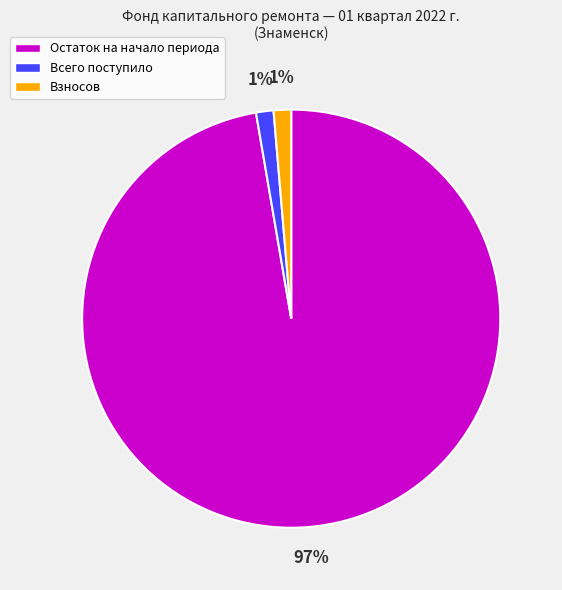

Which slice is the largest?

Остаток на начало периода